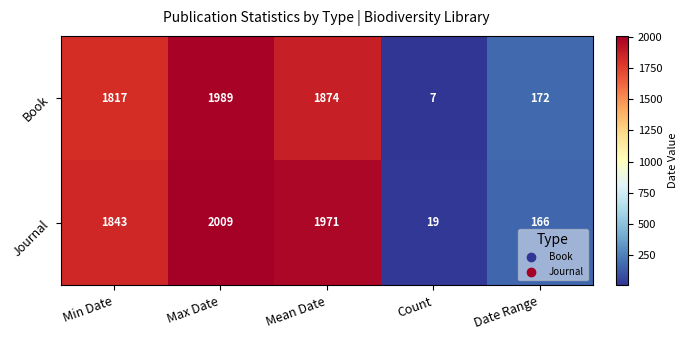

Reading left to right, what are all the values shown in this chart?

Book: Min Date=1817	Max Date=1989	Mean Date=1874	Count=7	Date Range=172
Journal: Min Date=1843	Max Date=2009	Mean Date=1971	Count=19	Date Range=166